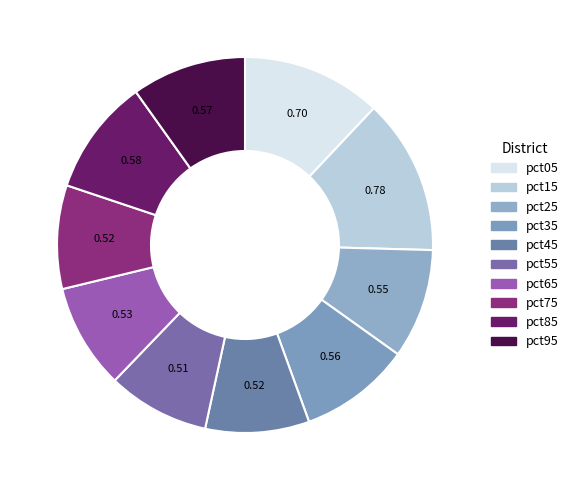

What is the total percentage of pct65 and pct45?

18.0%